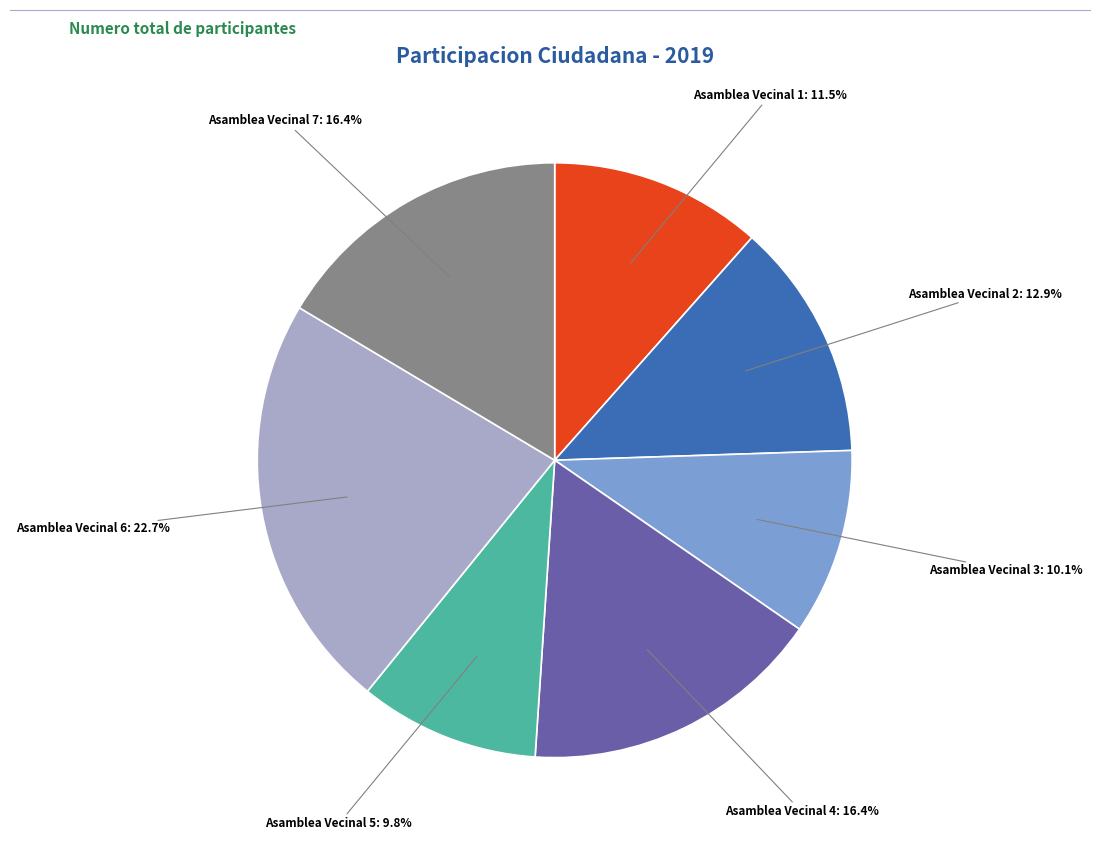

Is there a majority slice in this chart?

No